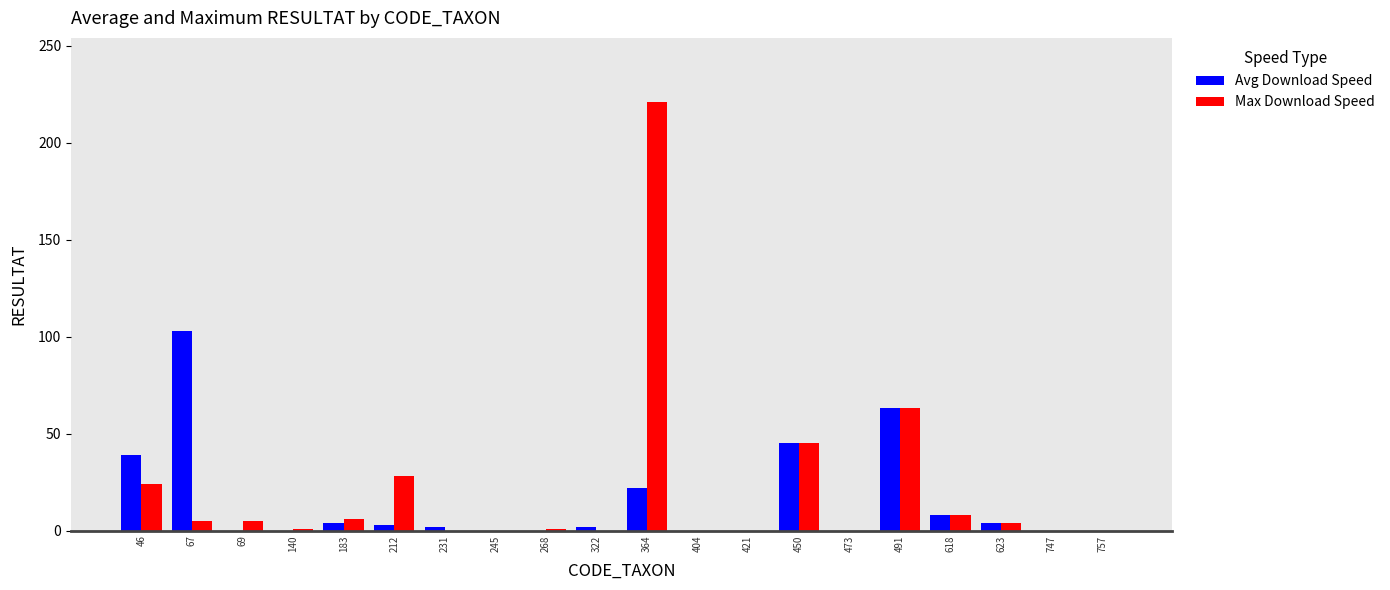

Is it true that Avg Download Speed equals 39 at 46?

True